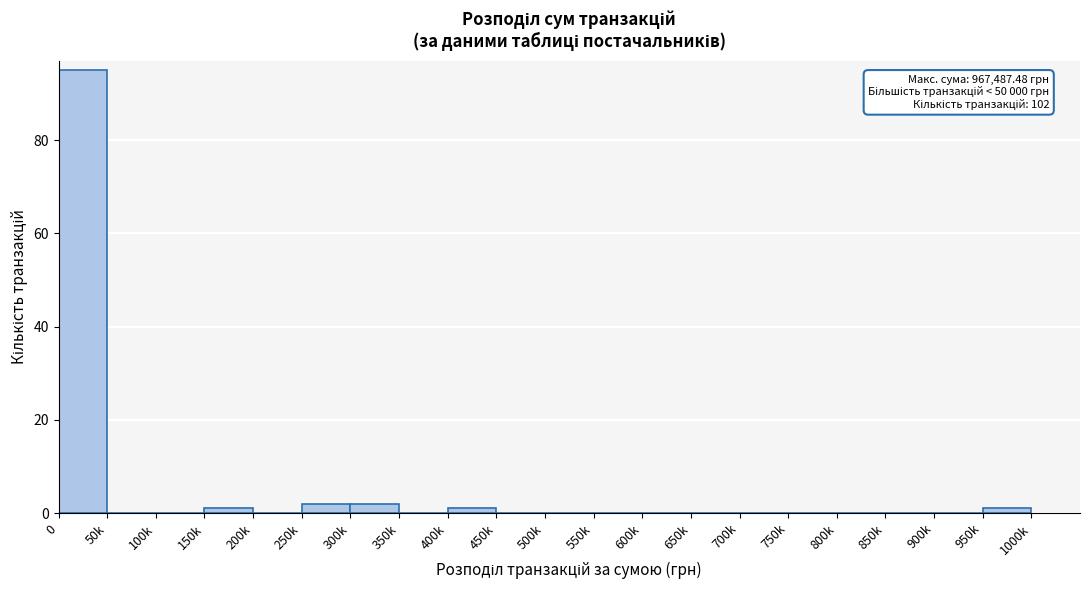

Reading left to right, transcribe all the data shown in this chart.

0=95	50k=0	100k=0	150k=1	200k=0	250k=2	300k=2	350k=0	400k=1	450k=0	500k=0	550k=0	600k=0	650k=0	700k=0	750k=0	800k=0	850k=0	900k=0	950k=1